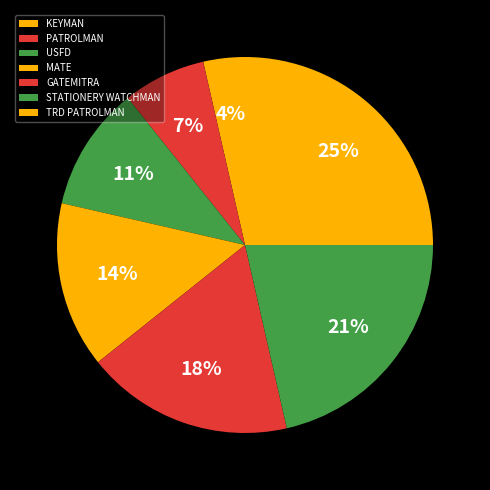

Is it true that TRD PATROLMAN is 18% of the pie?

False